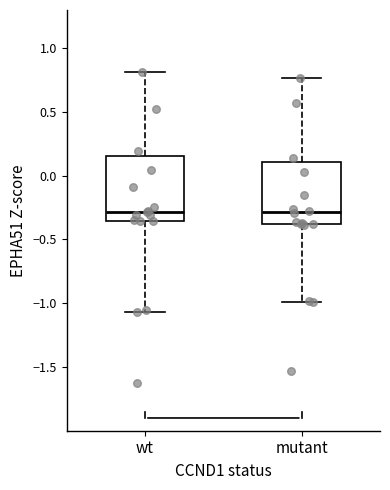

Reading left to right, read every box against the y-axis: the position of its median line, the range the box covers, and the ends of its whiskers. The values are not printed on the chart, so give them approximately, as read against the axis.

wt: median -0.30, box -0.35 to 0.15, whiskers -1.05 to 0.80
mutant: median -0.30, box -0.40 to 0.10, whiskers -1.00 to 0.75